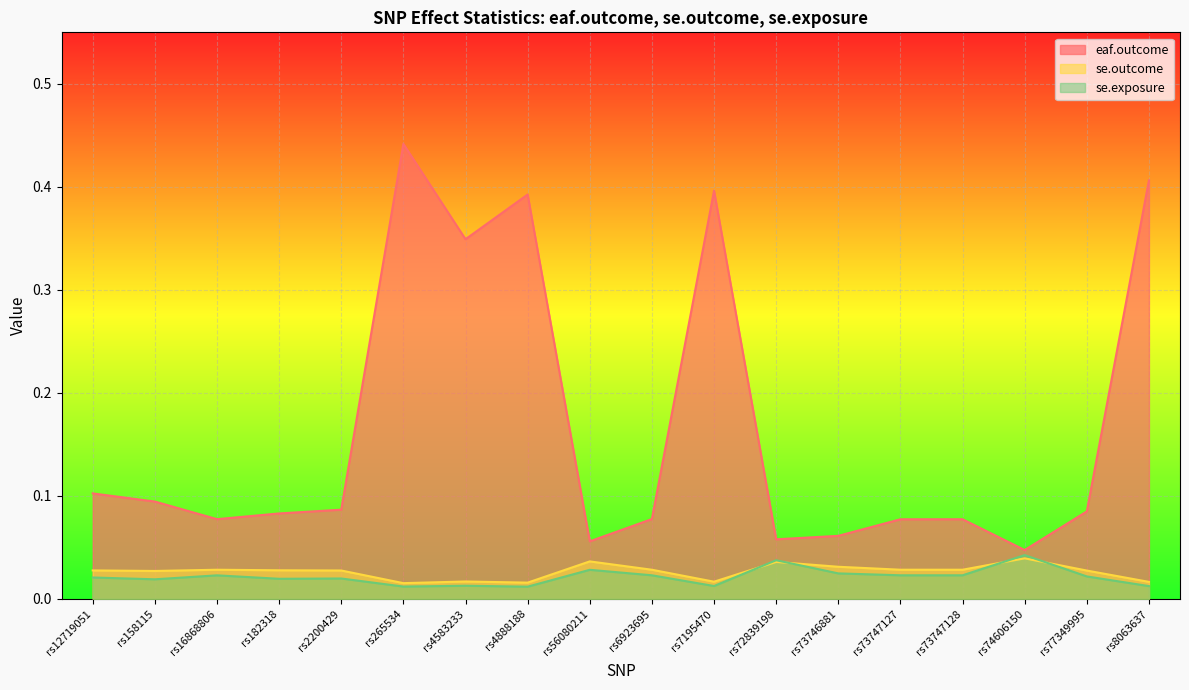

How many se.outcome values are between 0 and 1?

18